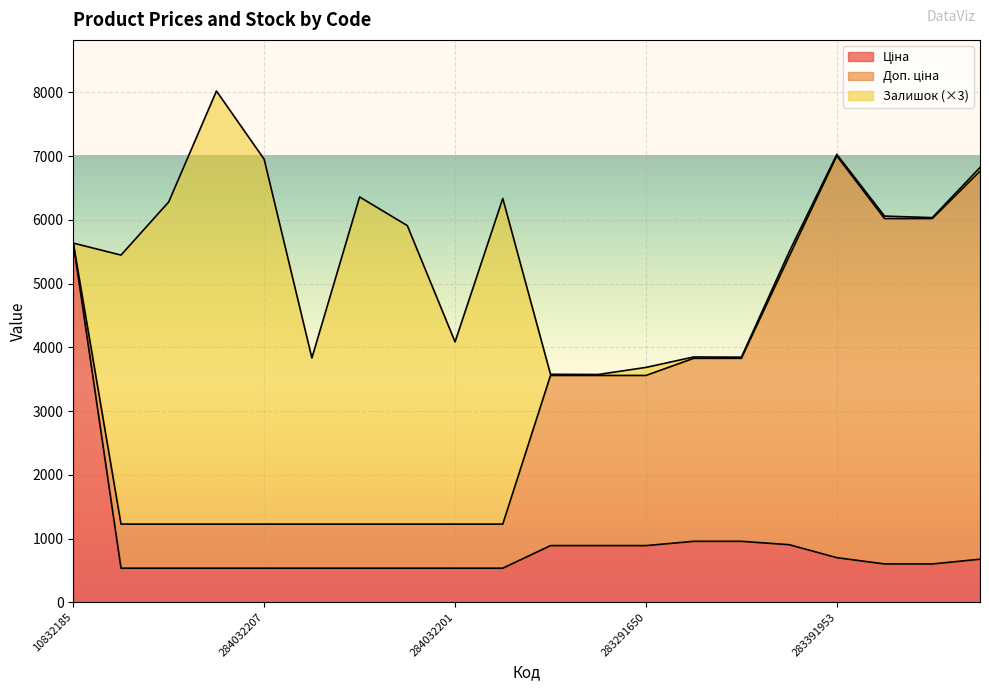

What is the total value across all series at 284032202?

1762.6